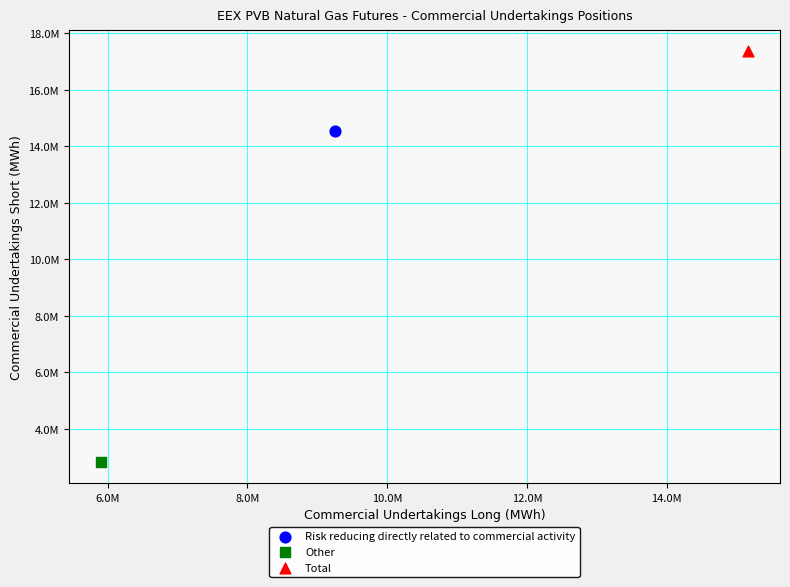

Which series contains the highest Y value?

Total